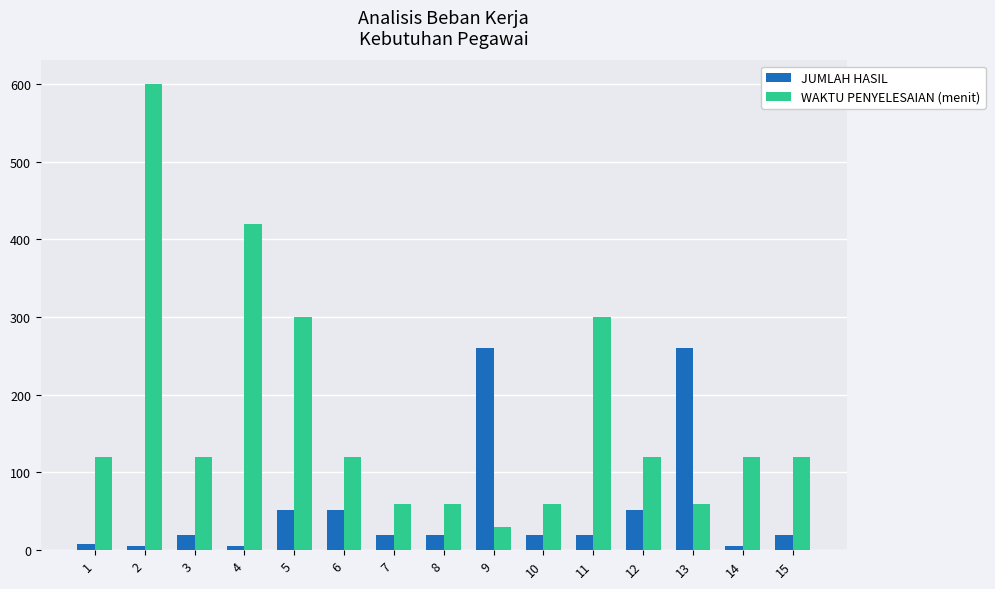

Reading left to right, transcribe all the data shown in this chart.

JUMLAH HASIL: 1=8	2=5	3=20	4=5	5=52	6=52	7=20	8=20	9=260	10=20	11=20	12=52	13=260	14=5	15=20
WAKTU PENYELESAIAN (menit): 1=120	2=600	3=120	4=420	5=300	6=120	7=60	8=60	9=30	10=60	11=300	12=120	13=60	14=120	15=120